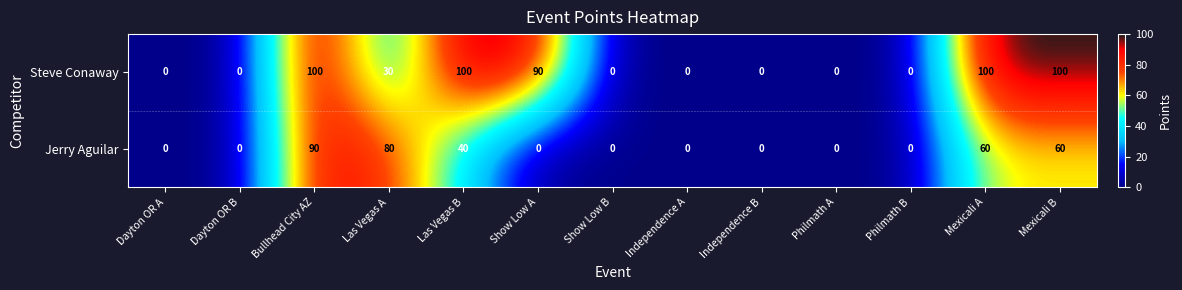

The value of Jerry Aguilar at Las Vegas A is 80. True or false?

True